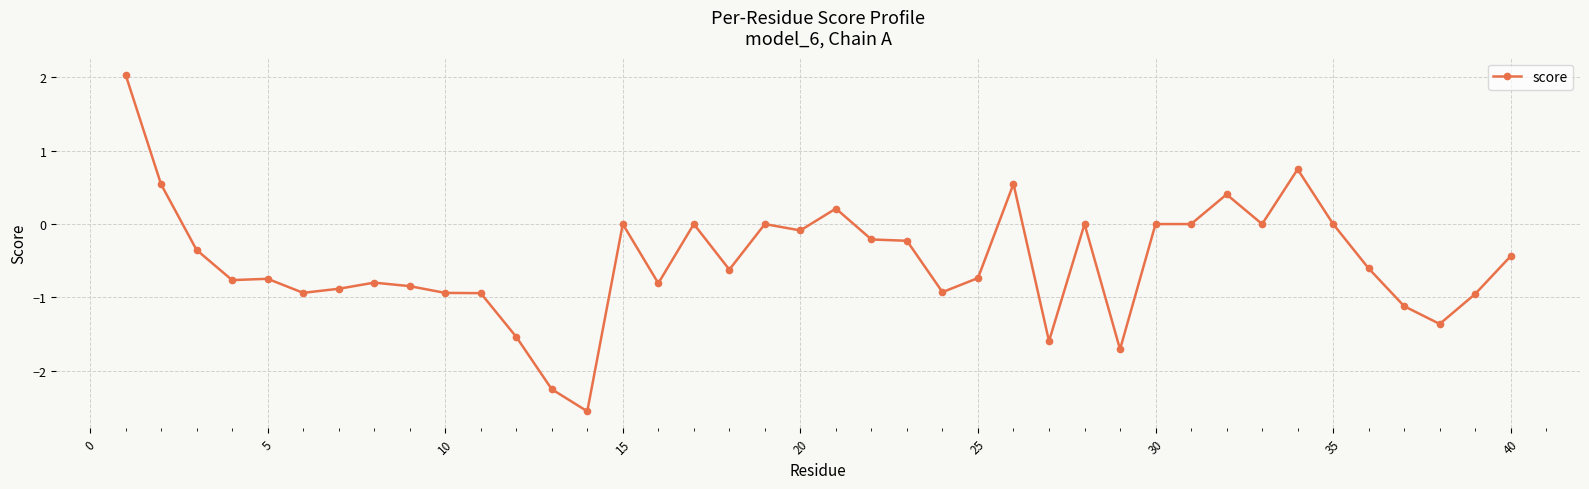

What is the average value?

-0.5